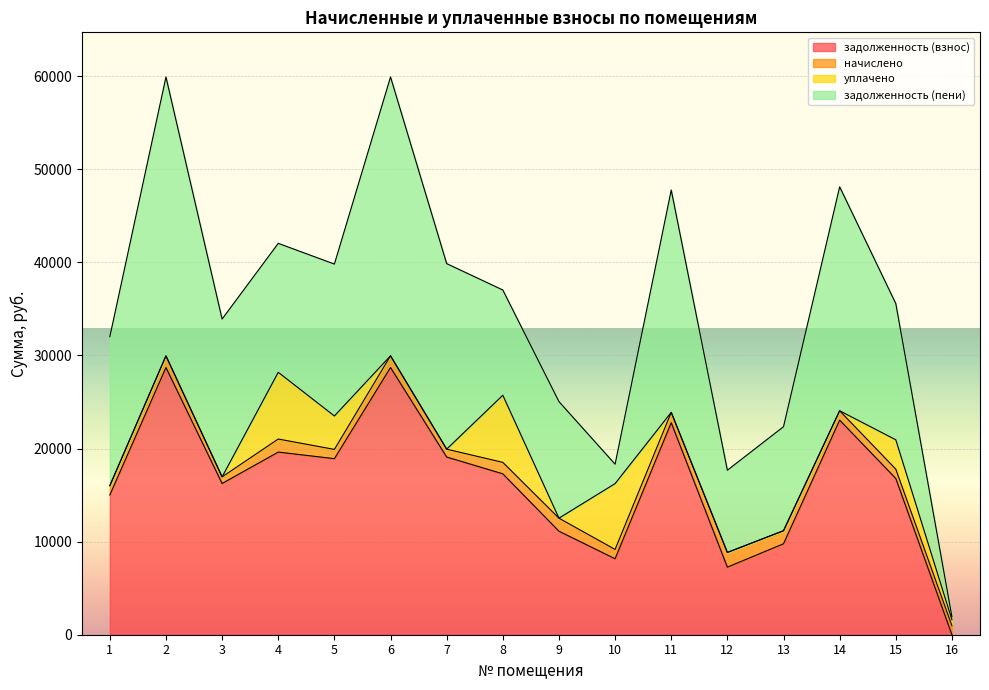

What is the average value of the начислено series?

1134.6